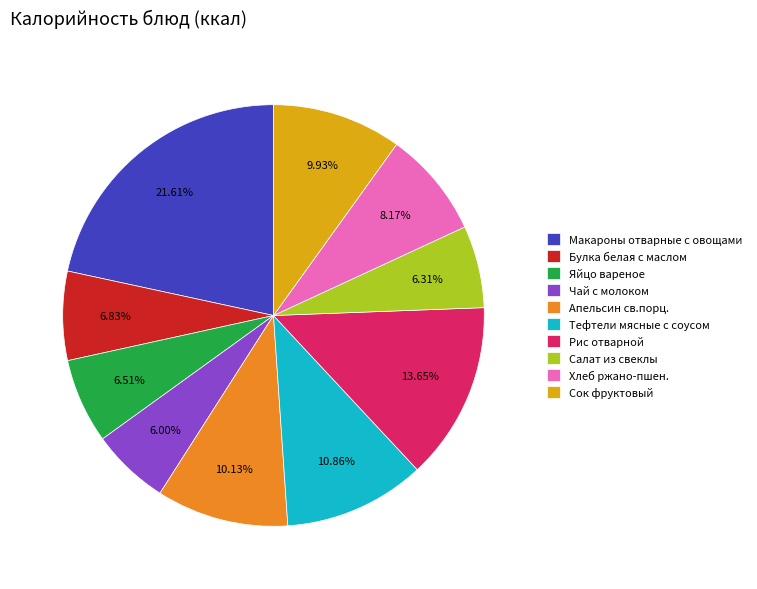

How many slices are in this pie chart?

10